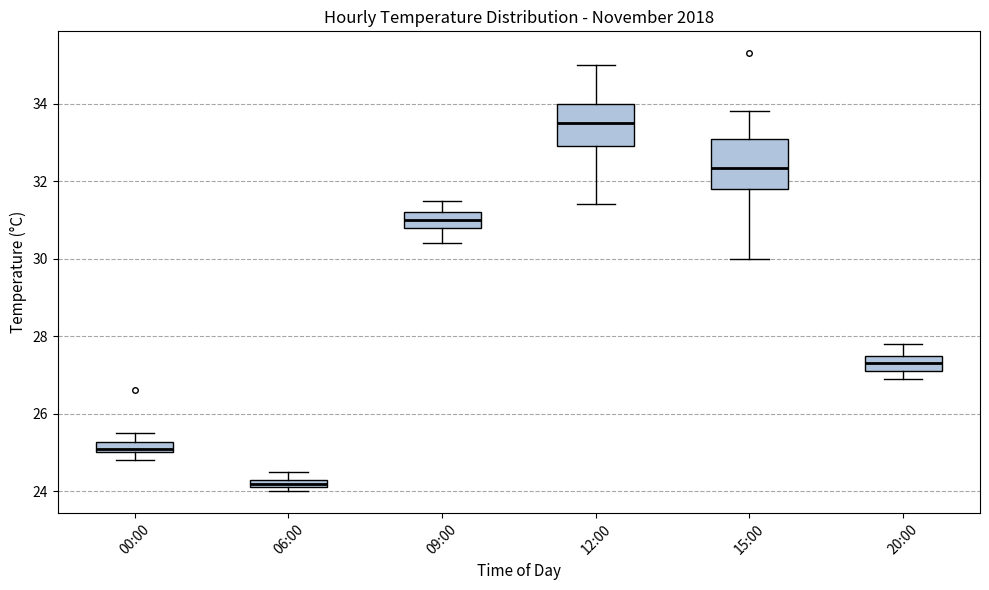

Which box has the highest median line?

12:00